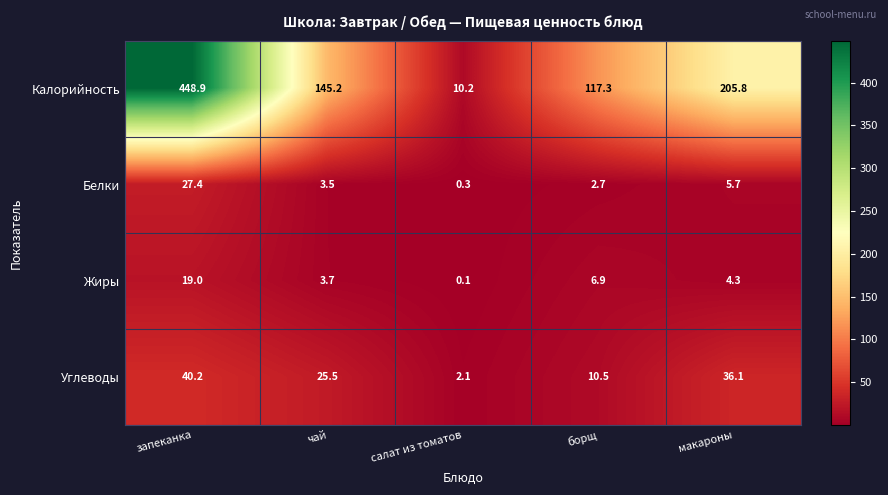

Which series changed the most between запеканка and чай?

Калорийность